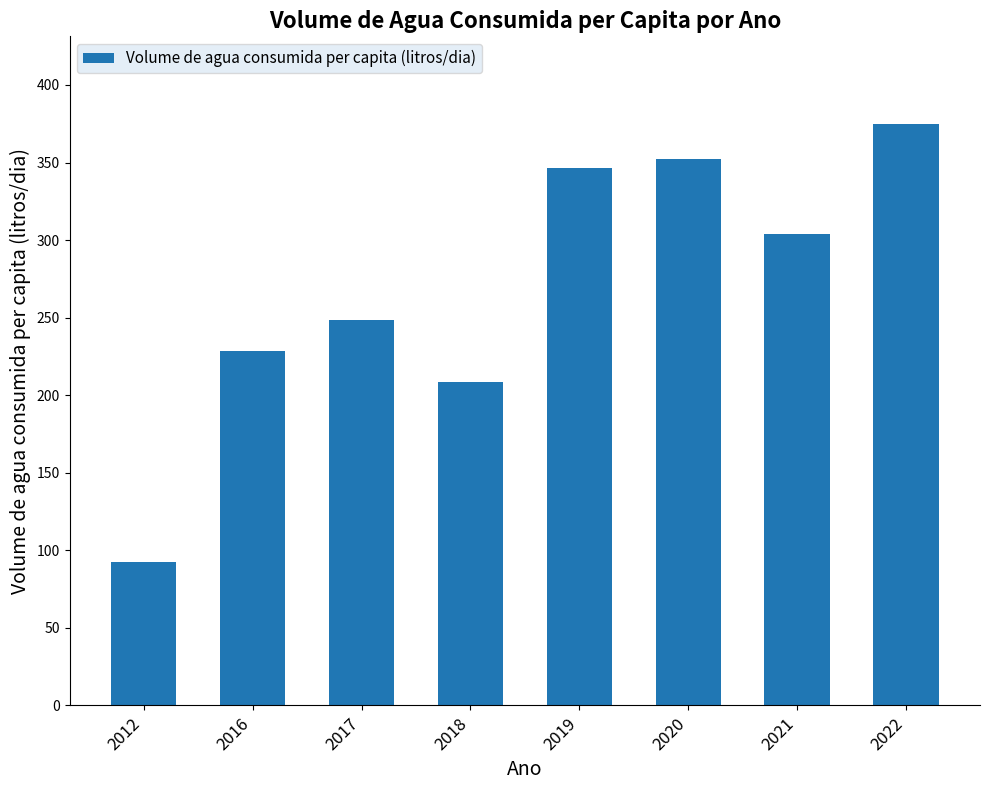

What is the change in value from 2016 to 2022?

+146.6